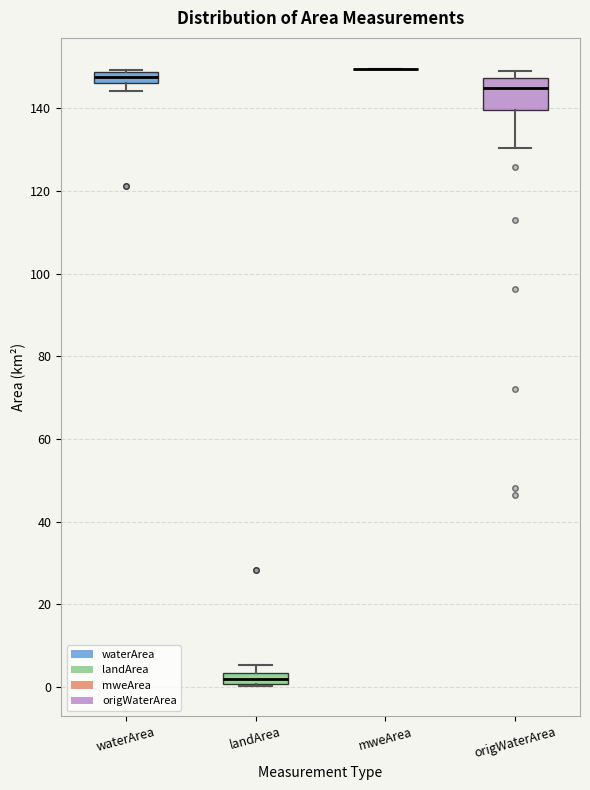

Comparing the boxes themselves (not the whiskers), which one is the tallest?

origWaterArea